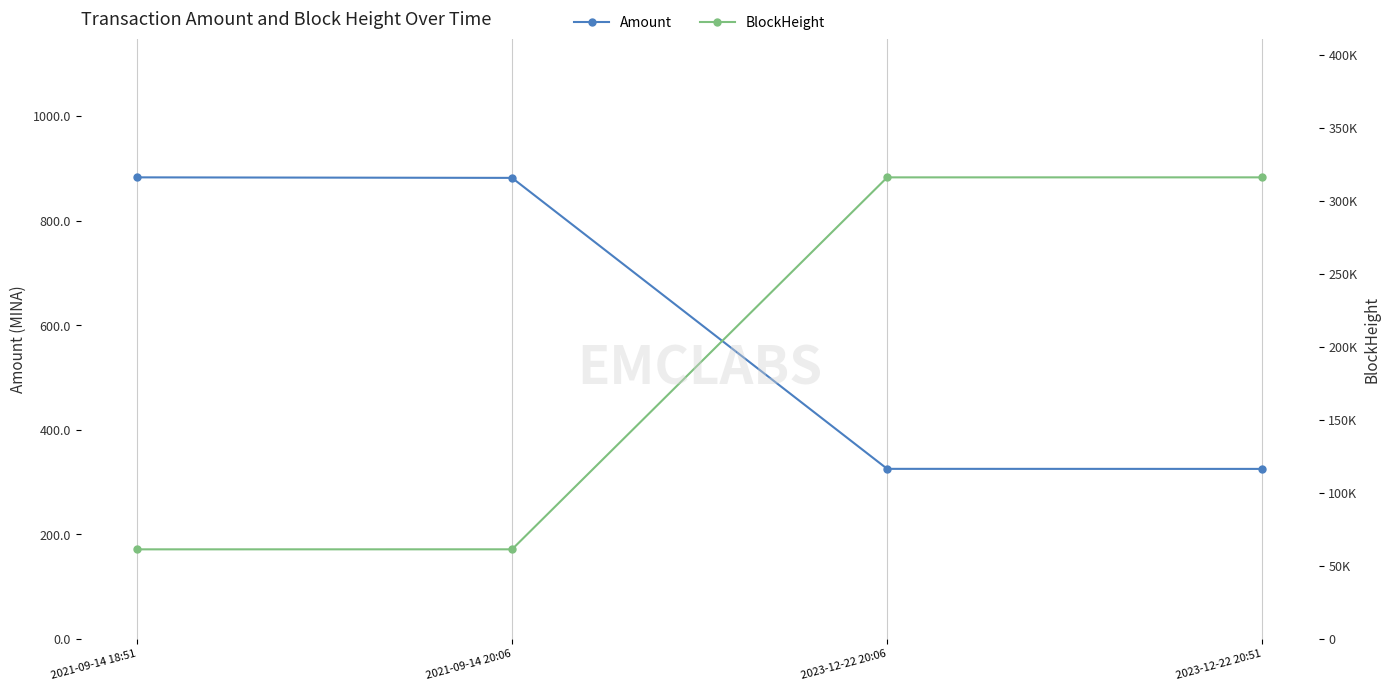

Rank the categories by Amount value from lowest to highest.

2023-12-22 20:51, 2023-12-22 20:06, 2021-09-14 20:06, 2021-09-14 18:51